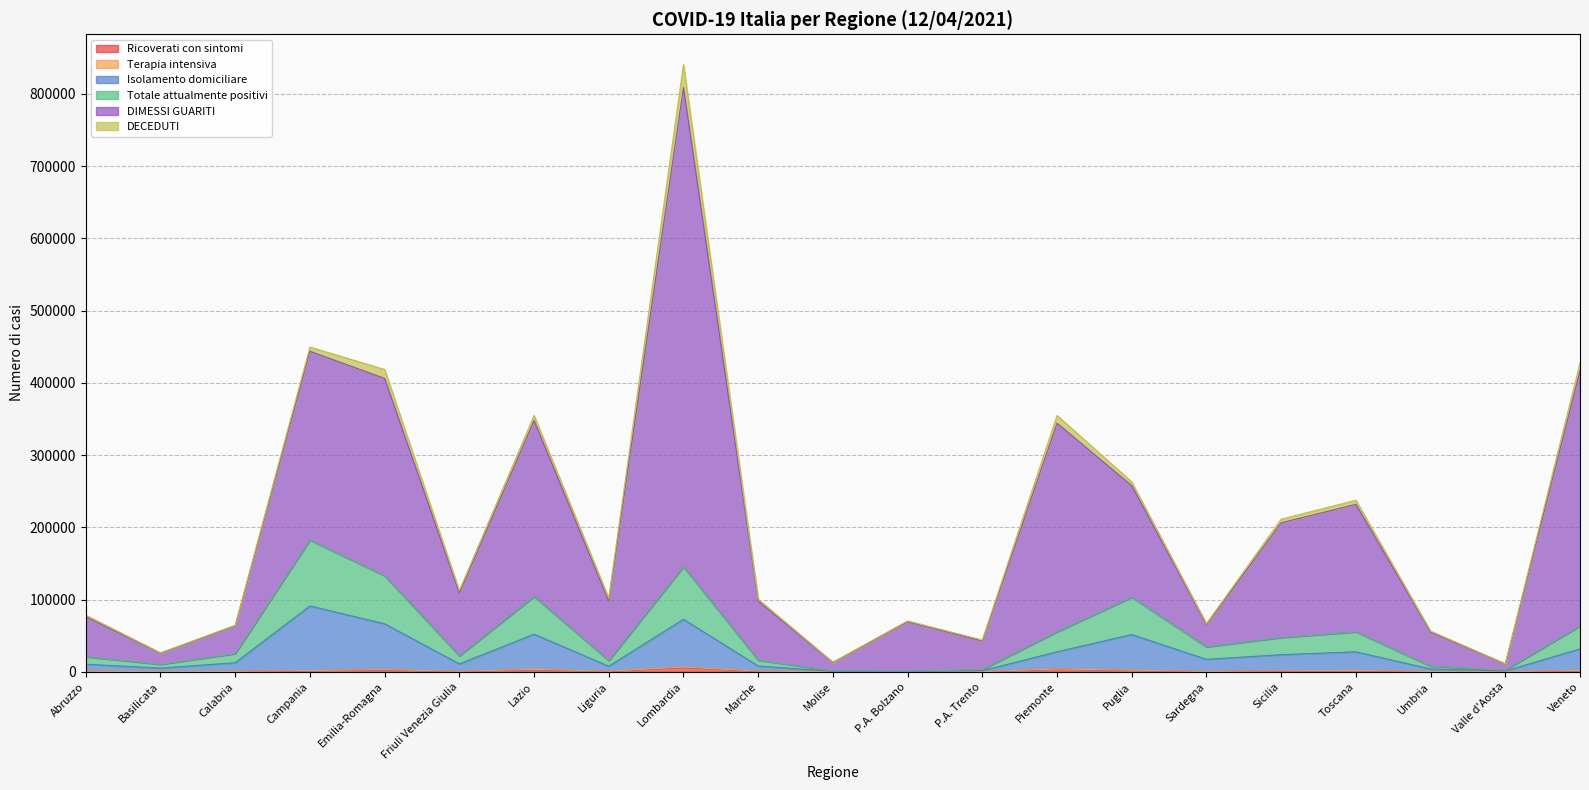

Does the chart display data point markers on the line(s)?

No